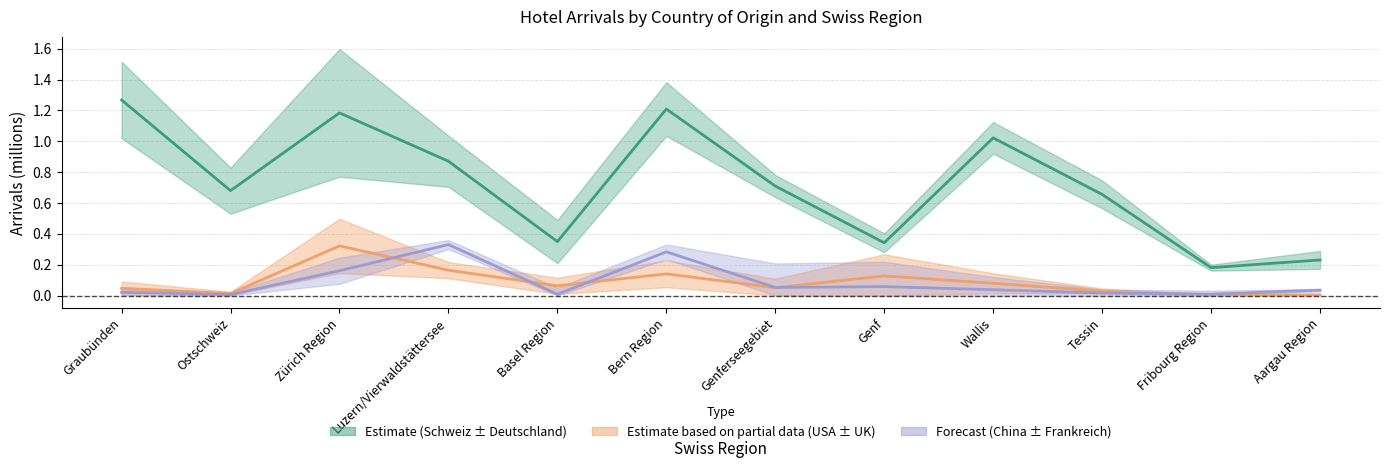

True or false: Vereinigte Staaten / USA has more than 2 interior local peaks.

True